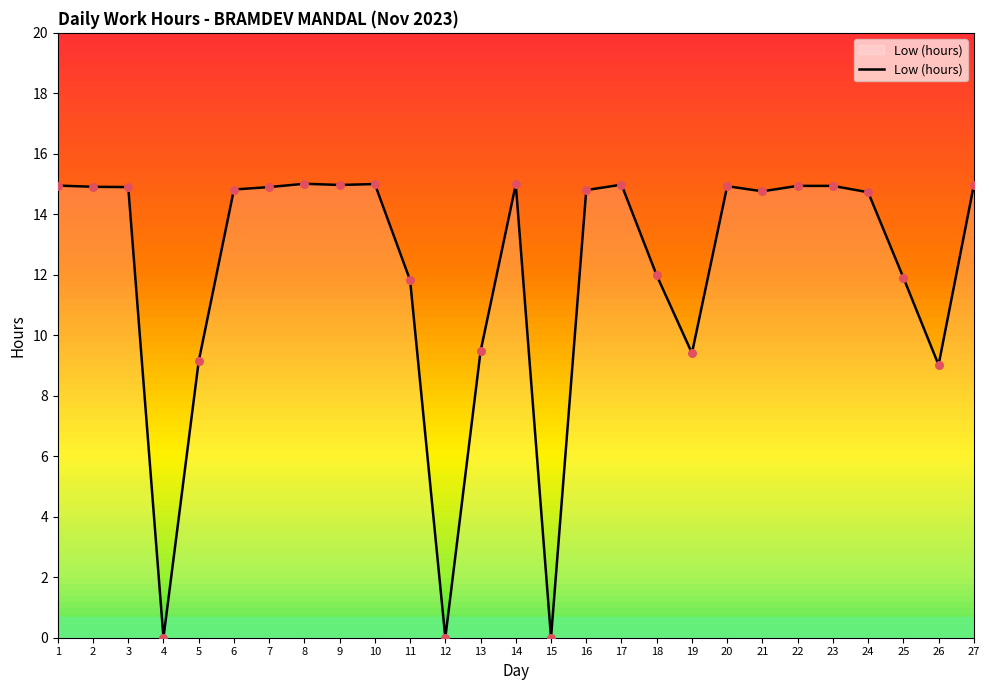

Which has a higher value, 11 or 7?

7